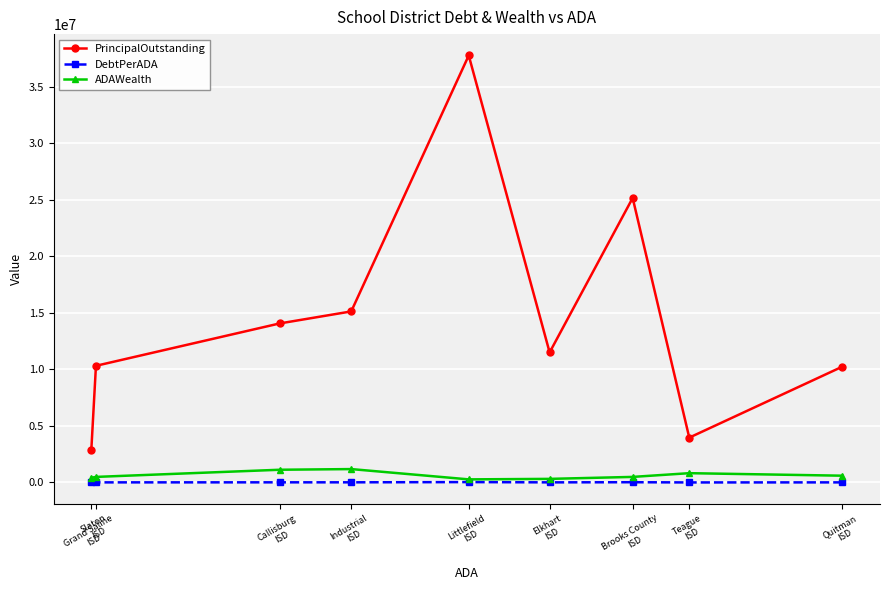

Between Teague
ISD and Industrial
ISD, which series saw the biggest shift?

PrincipalOutstanding